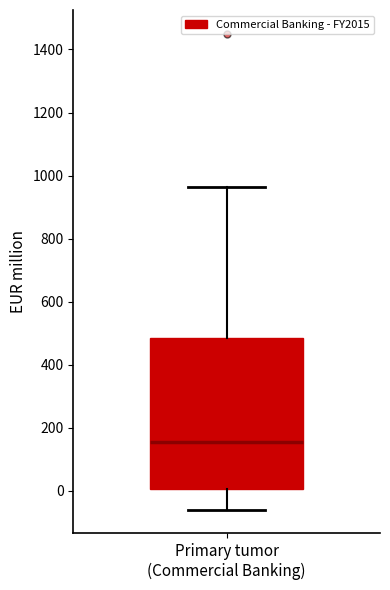

Where is the upper edge of the box for Primary tumor (Commercial Banking) on the y-axis? The values are not printed on the chart, so give them approximately, as read against the axis.

480